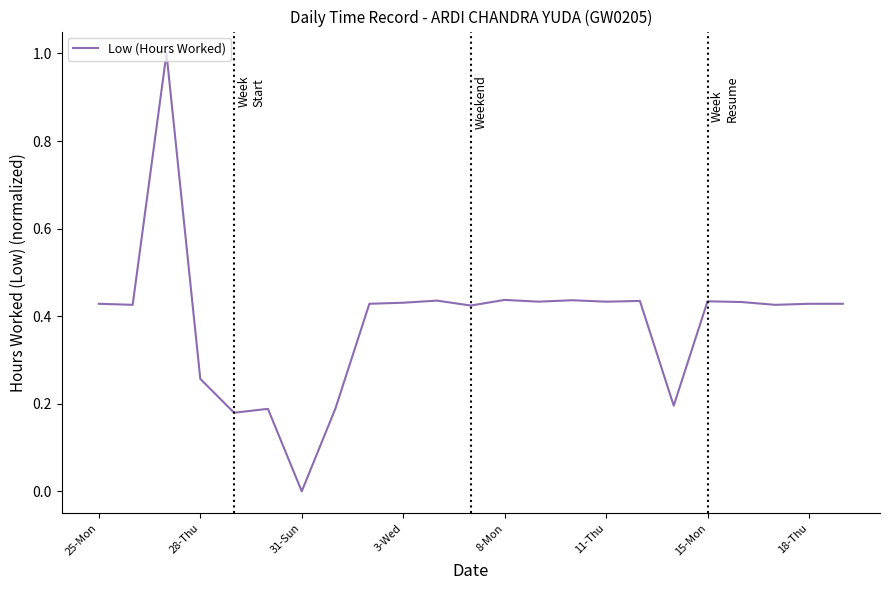

What is the difference between the maximum and minimum values?

1.0